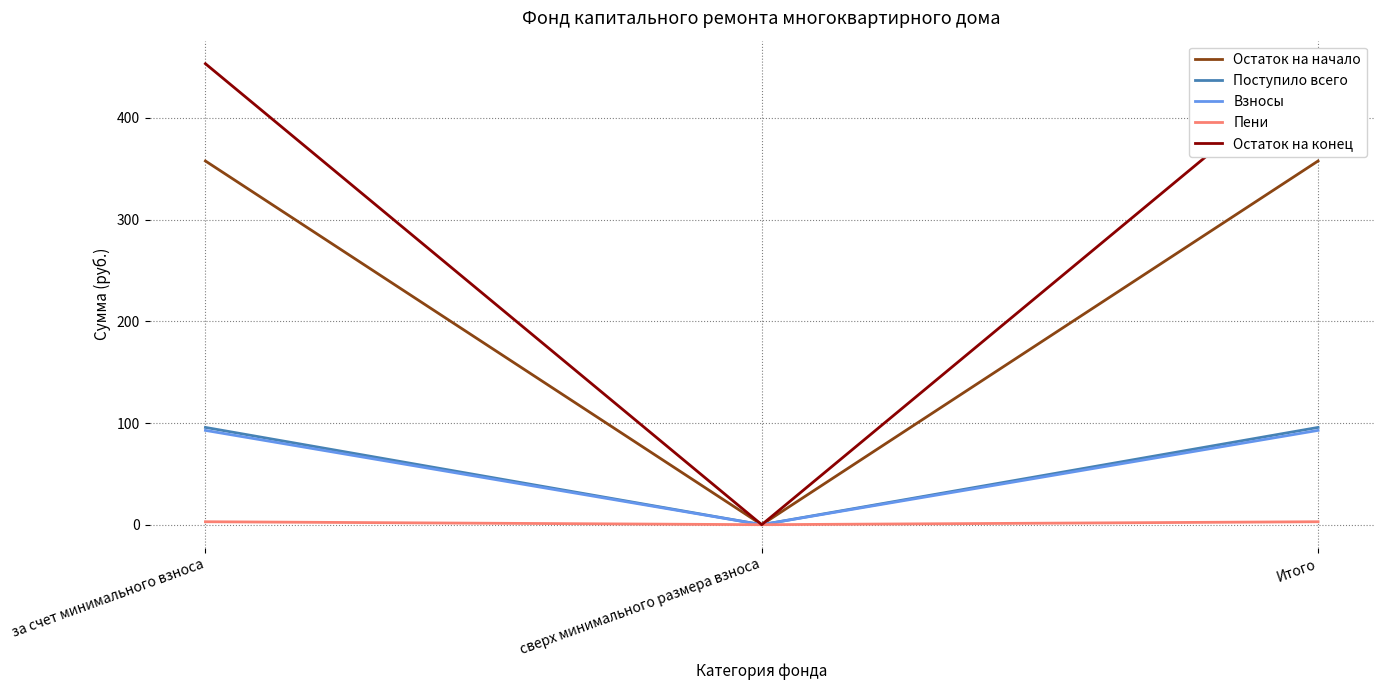

What is the label of the 1st point from the left?

за счет минимального взноса